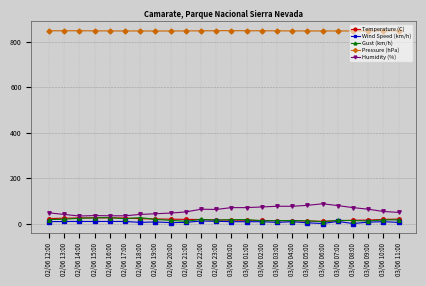

True or false: Humidity (%) has more than 1 points higher than both neighbors.

True